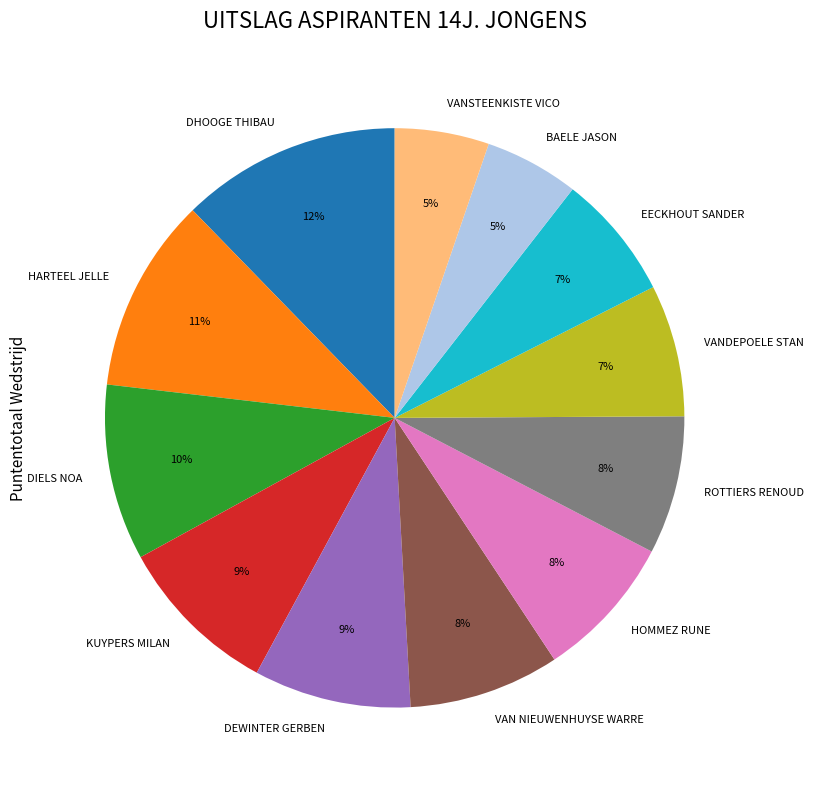

To the nearest percent, what is the average slice percentage?

8%